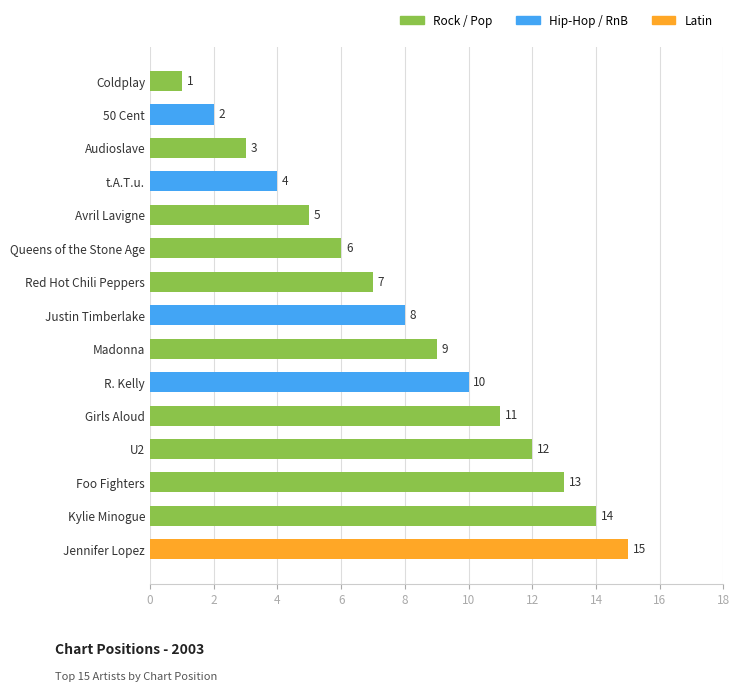

Rank the categories by value from lowest to highest.

Coldplay, 50 Cent, Audioslave, t.A.T.u., Avril Lavigne, Queens of the Stone Age, Red Hot Chili Peppers, Justin Timberlake, Madonna, R. Kelly, Girls Aloud, U2, Foo Fighters, Kylie Minogue, Jennifer Lopez